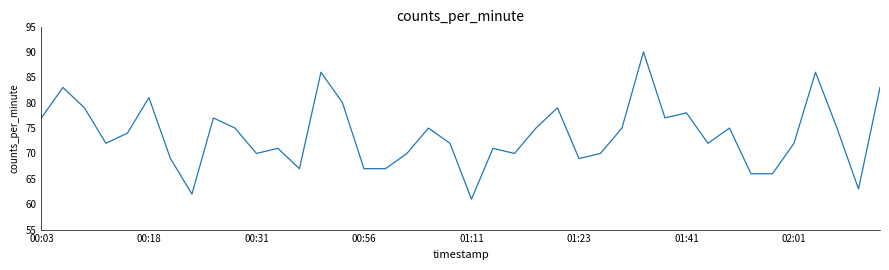

What is the difference between the maximum and minimum values?

29